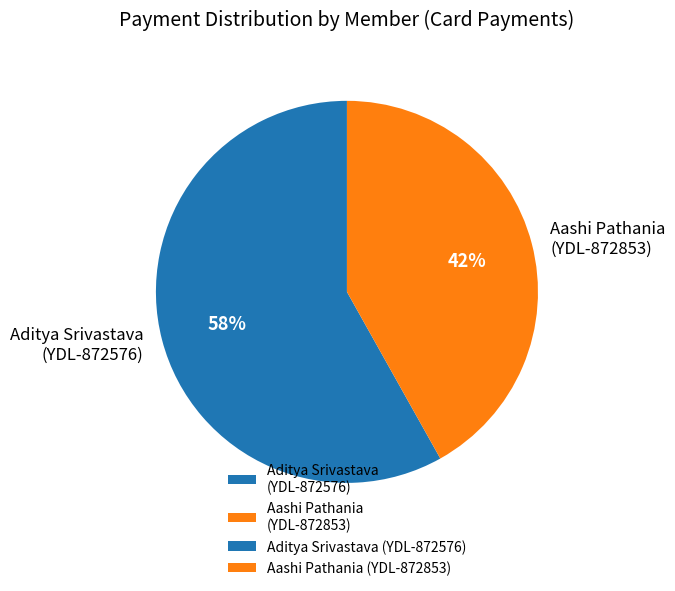

Which has a higher value, Aditya Srivastava (YDL-872576) or Aashi Pathania (YDL-872853)?

Aditya Srivastava (YDL-872576)